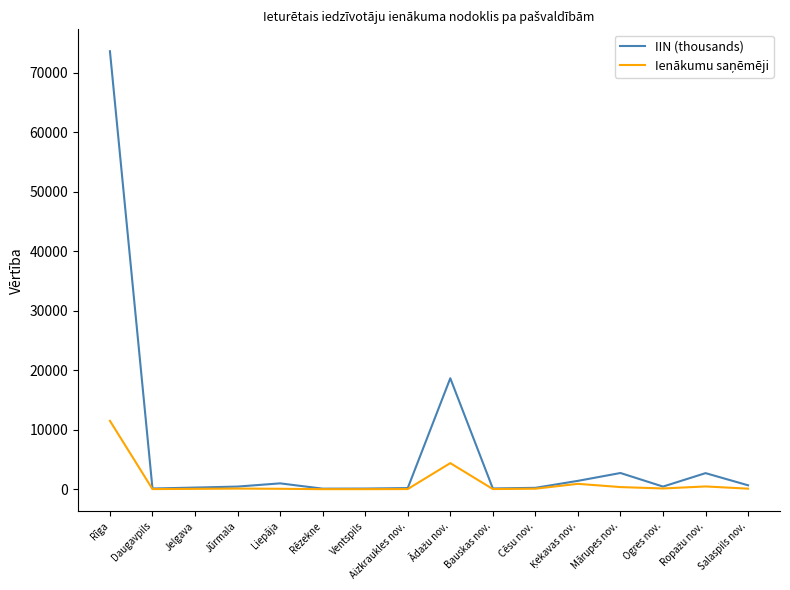

Does the chart have visible grid lines?

No